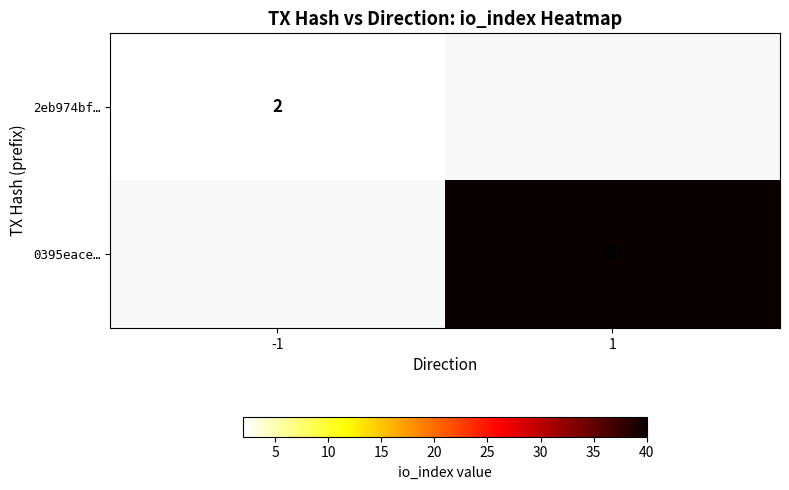

At which category does the chart reach its peak across all series?

1